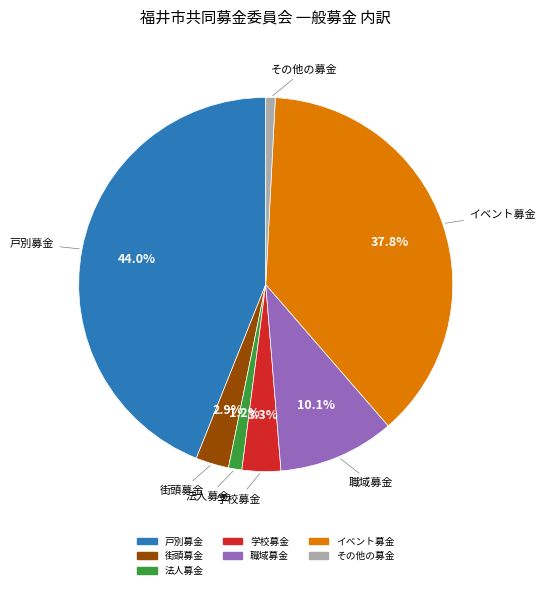

How many slices are in this pie chart?

7